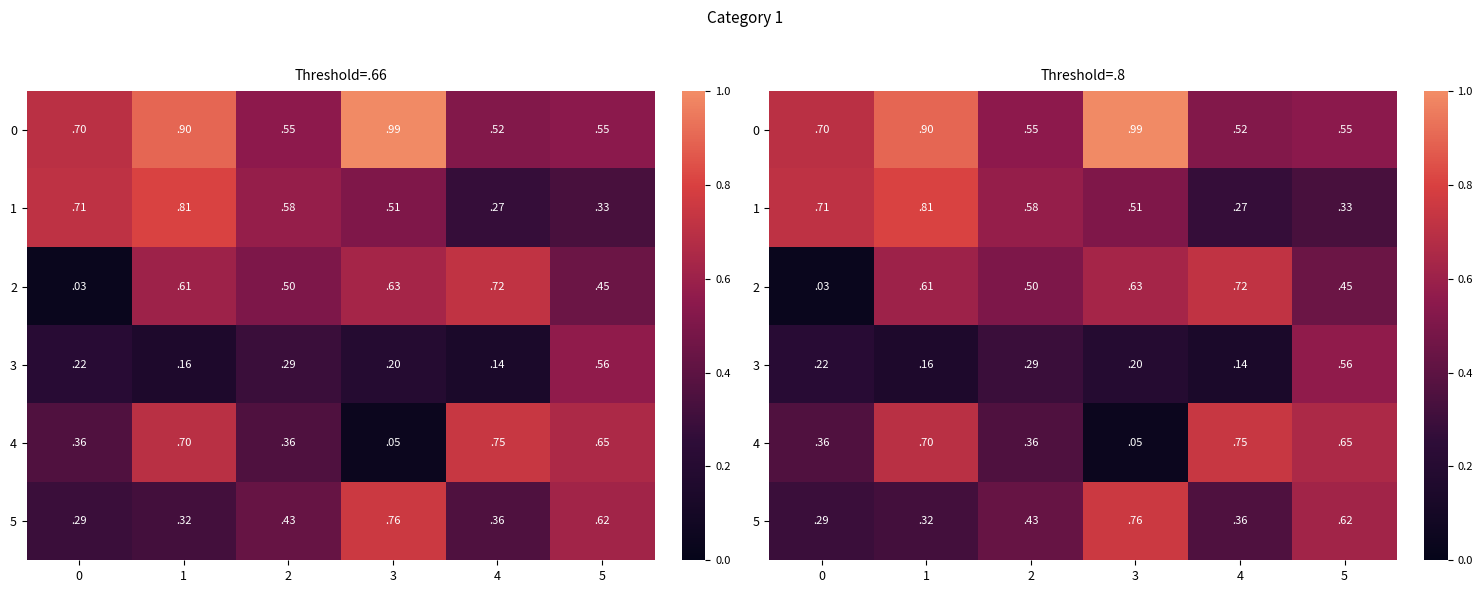

Which series has the widest spread of values?

4